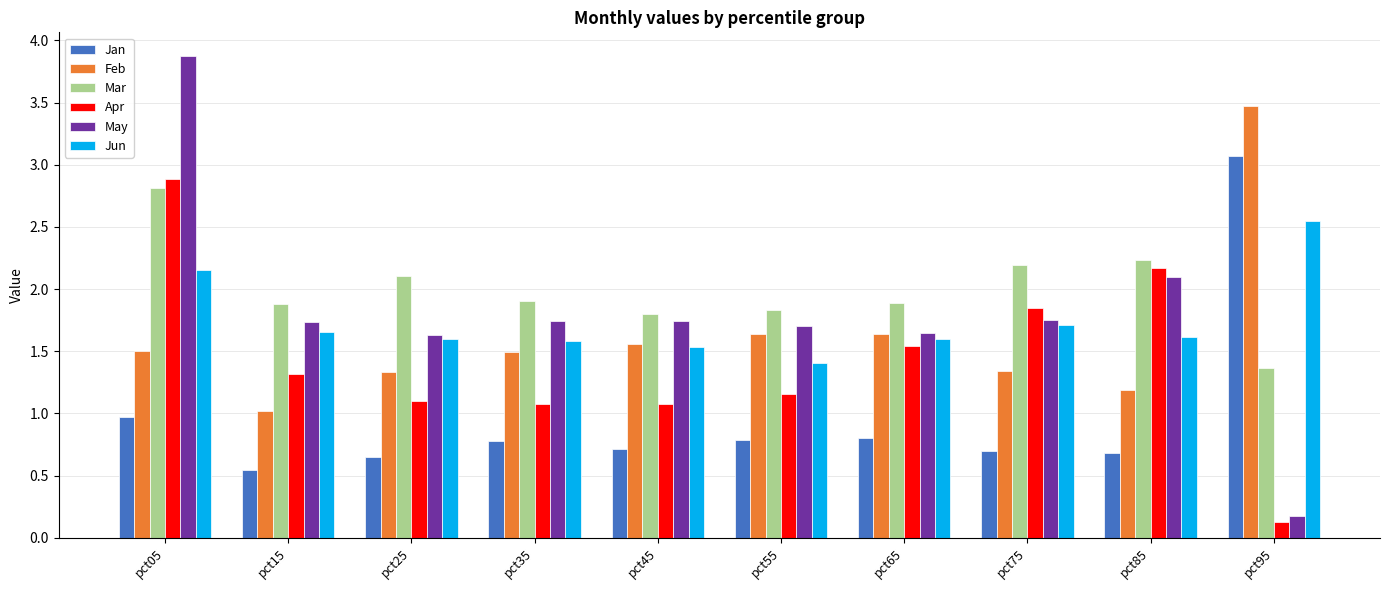

Which series has the widest spread of values?

May